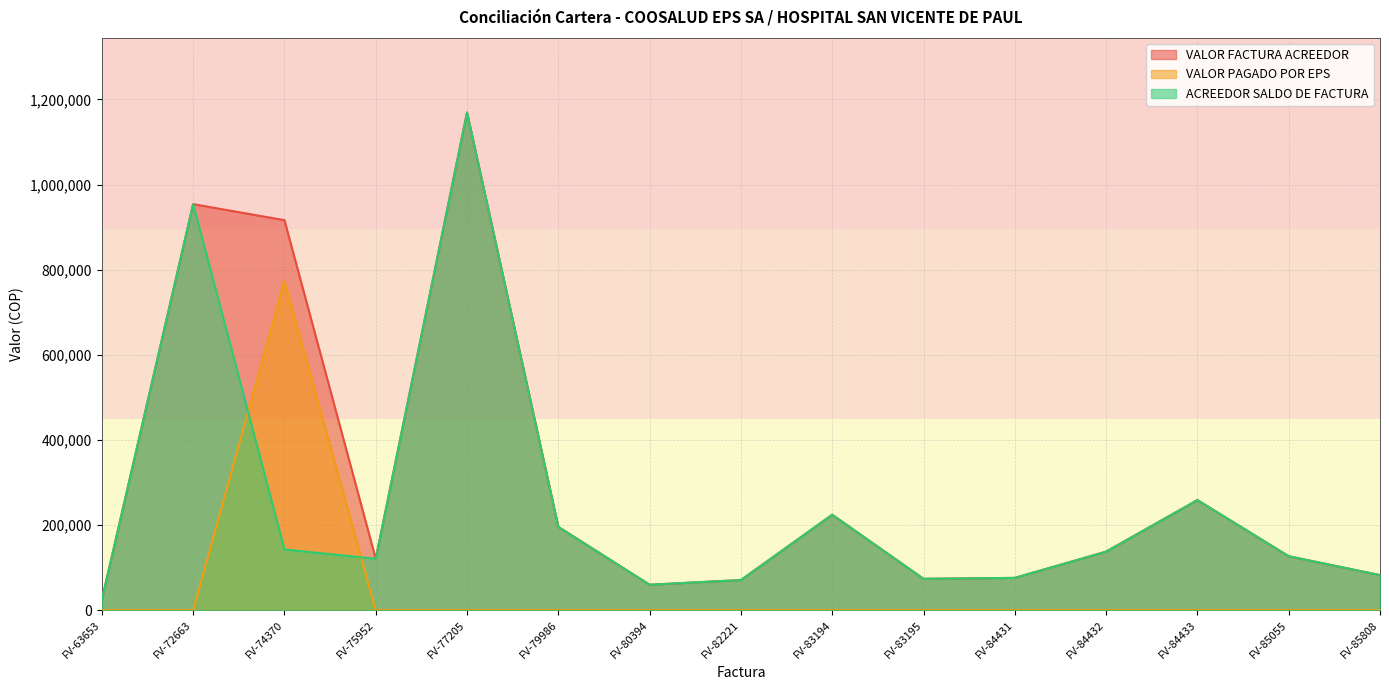

At which category is the sum across all series the highest?

FV-77205